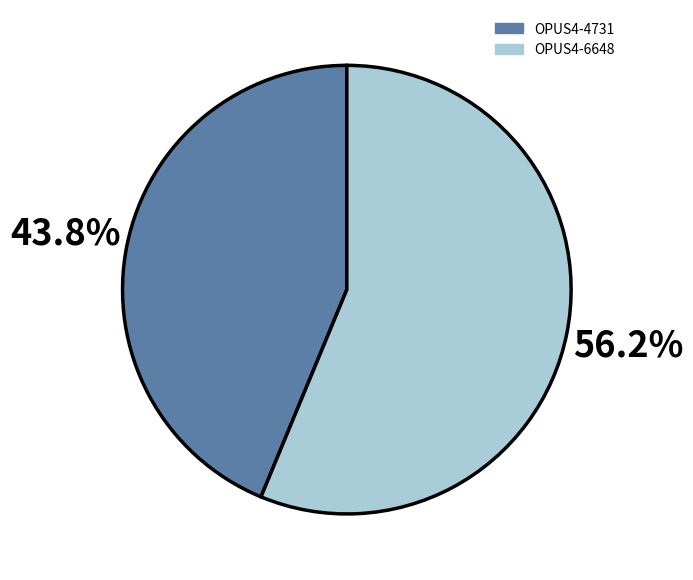

How many slices are in this pie chart?

2